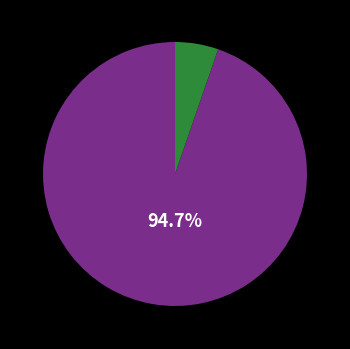

Does any single category account for the majority?

Yes